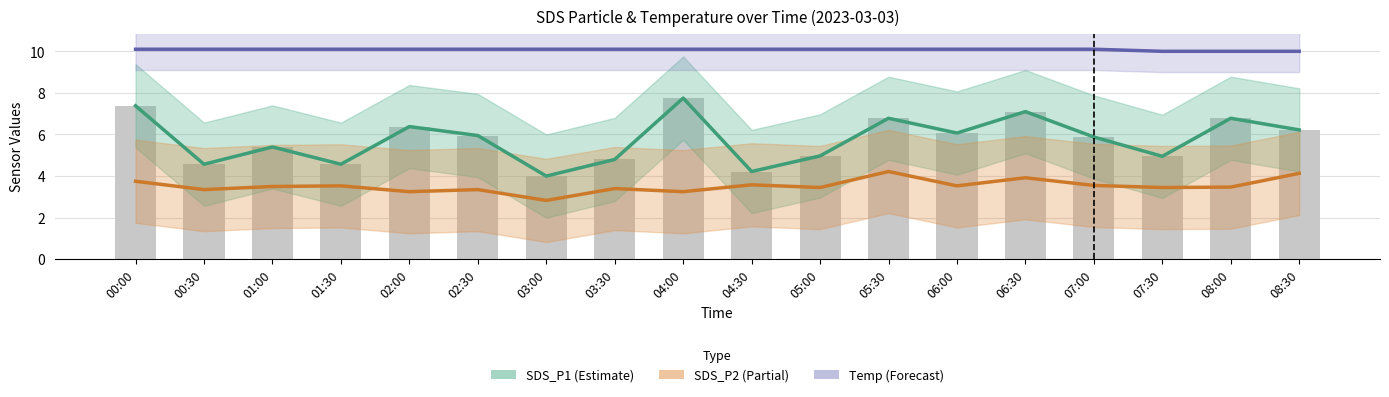

What is the sum of all SDS_P1 (Estimate) values?

103.8